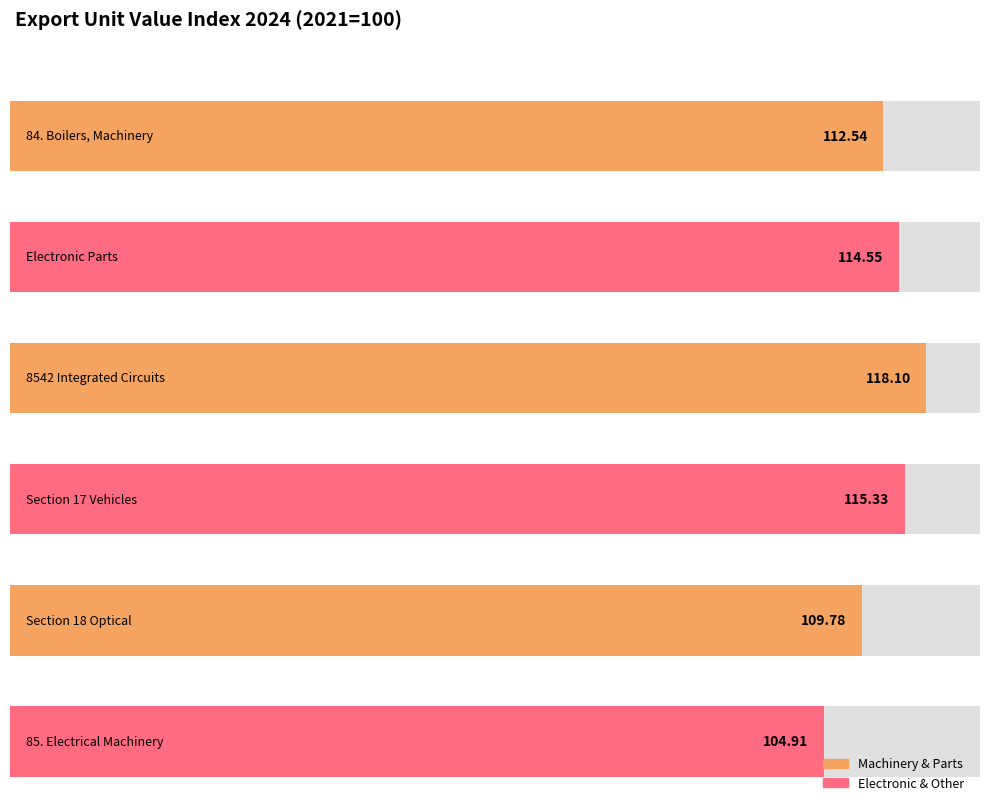

List the series in order of their peak value, lowest first.

85. Electrical Machinery, Section 18 Optical, 84. Boilers, Machinery, Electronic Parts, Section 17 Vehicles, 8542 Integrated Circuits